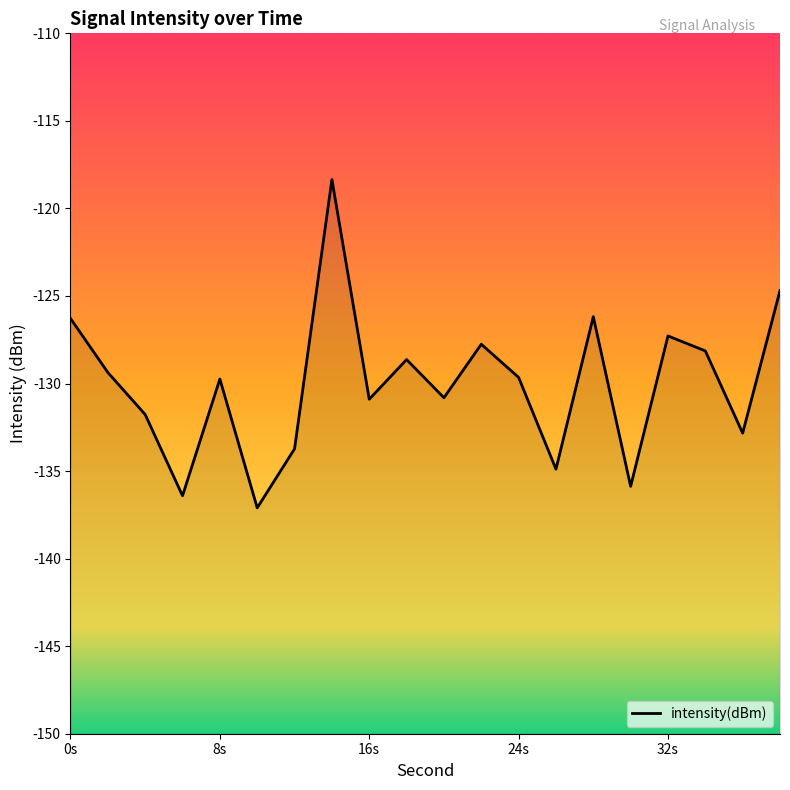

True or false: the data has more than 1 interior local peaks.

True